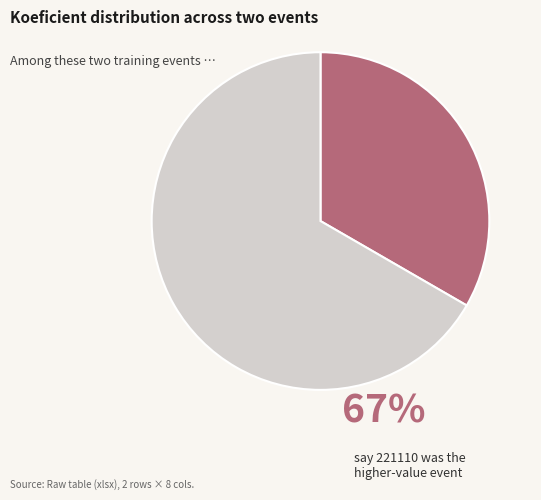

Is there a majority slice in this chart?

Yes